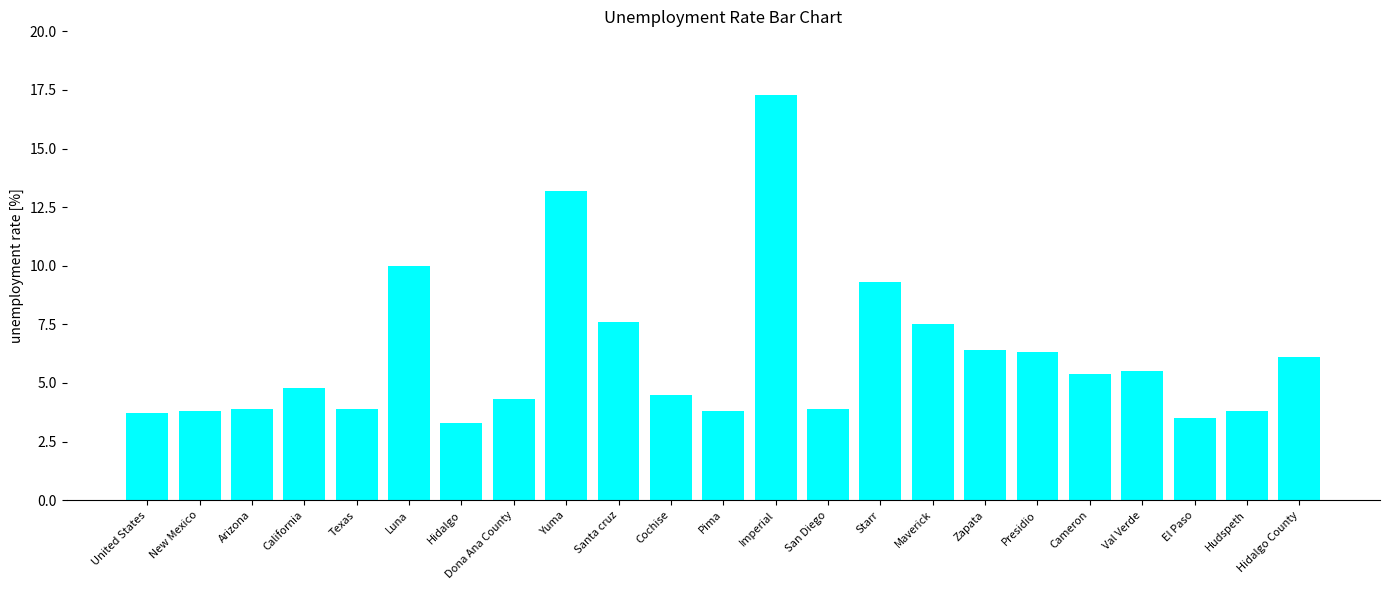

At which label is the value closest to 10?

Luna